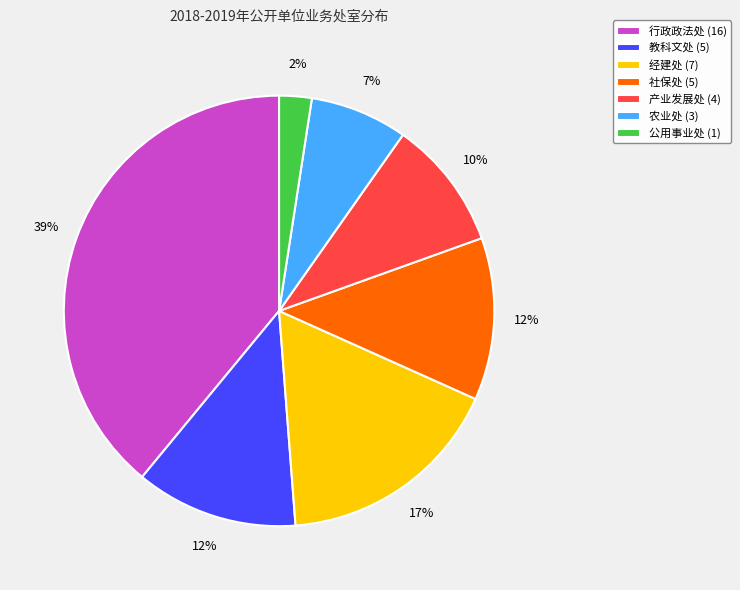

Combined, do 公用事业处 (1) and 产业发展处 (4) account for over 50%?

No